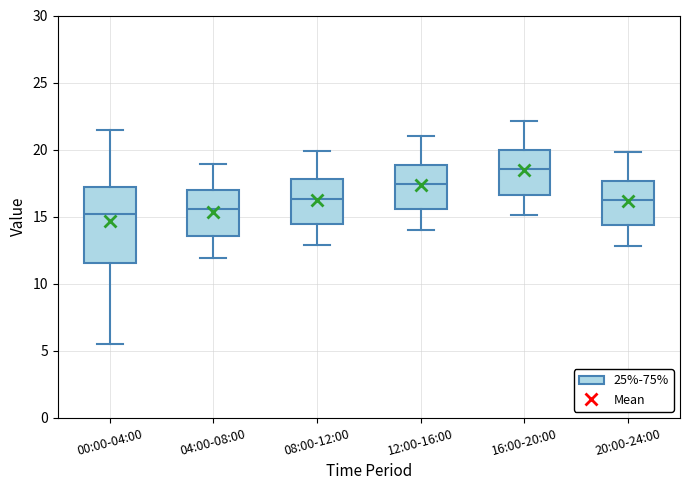

Comparing the boxes themselves (not the whiskers), which one is the tallest?

00:00-04:00